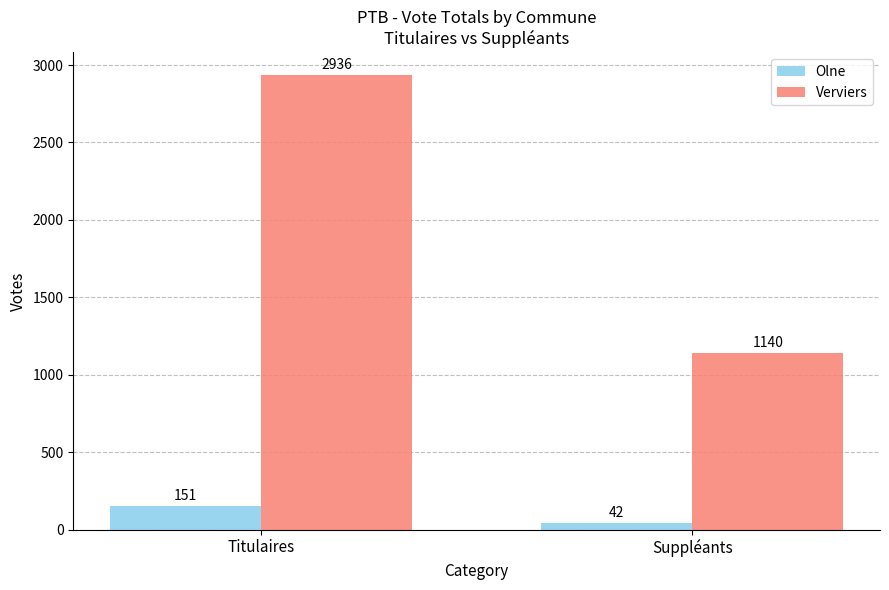

What is the sum of all Verviers values?

4076